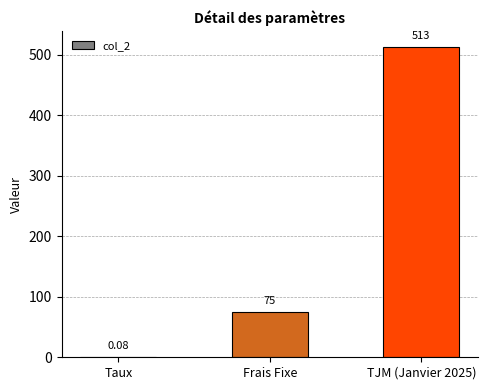

What is the change in value from Frais Fixe to TJM (Janvier 2025)?

+438.0